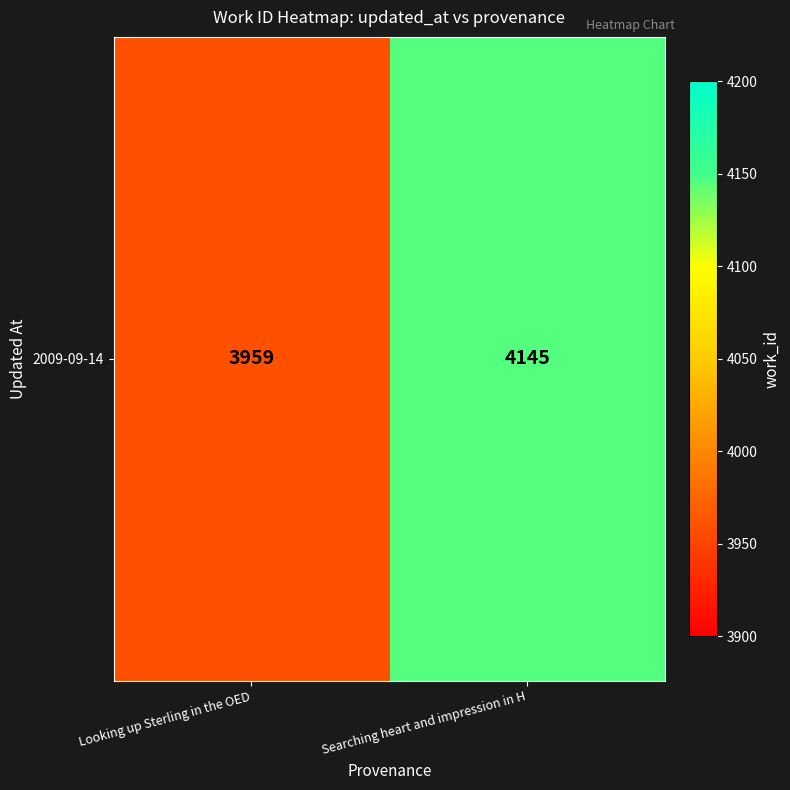

At which label is the value closest to 4052?

Looking up Sterling in the OED